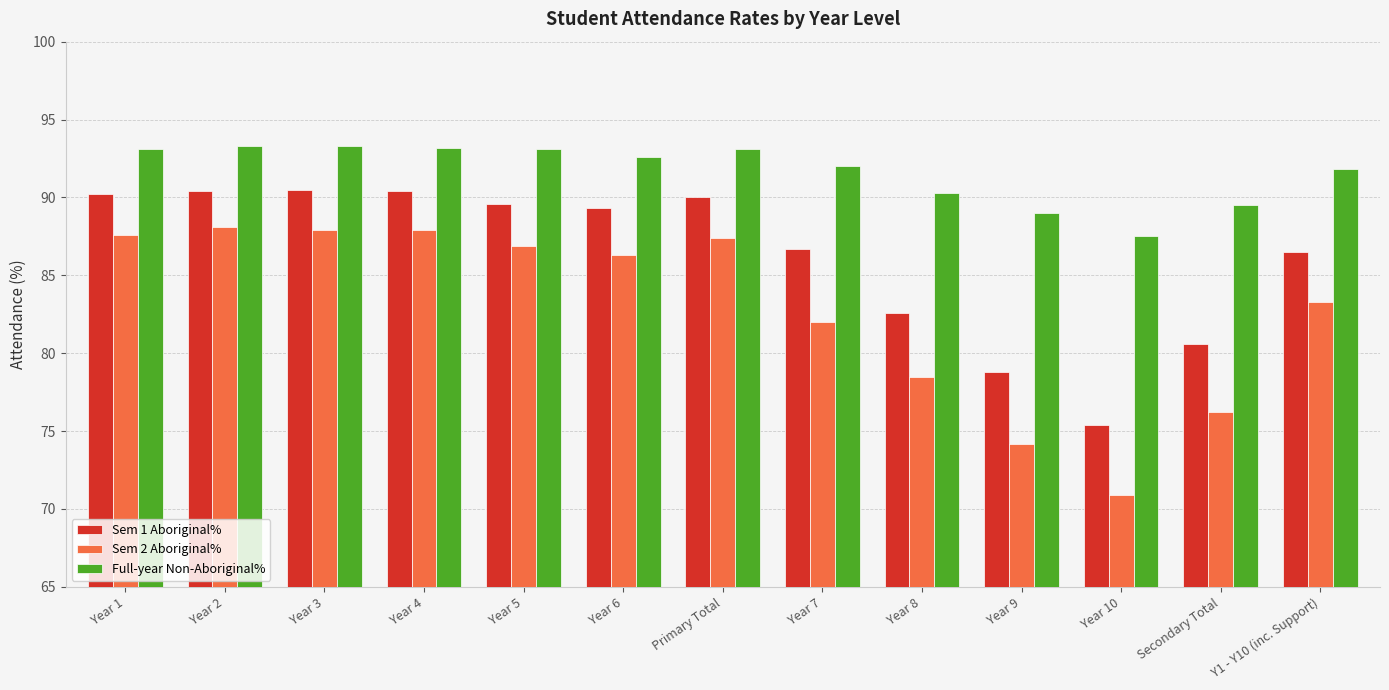

At Secondary Total, list the series in order from largest to smallest.

Full-year Non-Aboriginal%, Sem 1 Aboriginal%, Sem 2 Aboriginal%